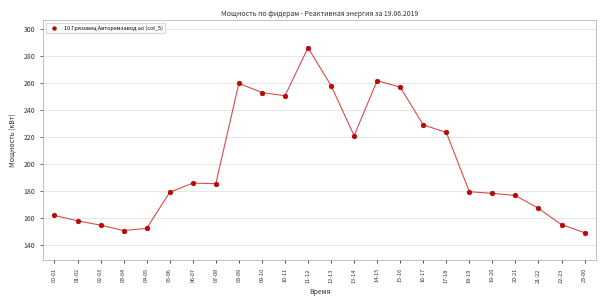

What Y value in the scatter plot is closest to 217?

220.8